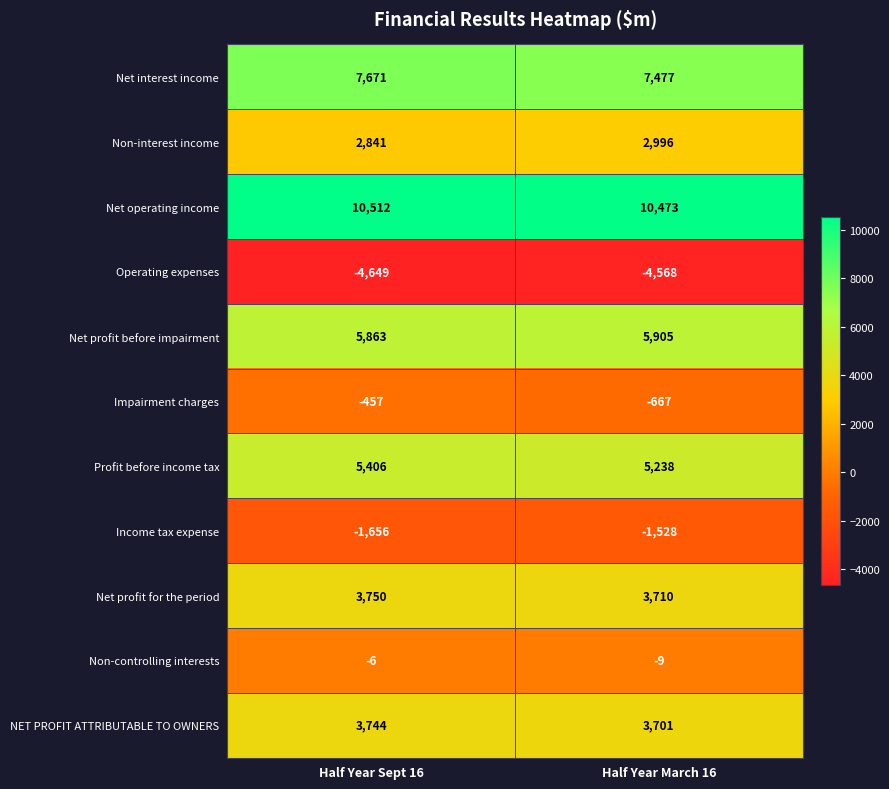

Rank the series at Half Year Sept 16 from highest to lowest value.

Net operating income, Net interest income, Net profit before impairment, Profit before income tax, Net profit for the period, NET PROFIT ATTRIBUTABLE TO OWNERS, Non-interest income, Non-controlling interests, Impairment charges, Income tax expense, Operating expenses